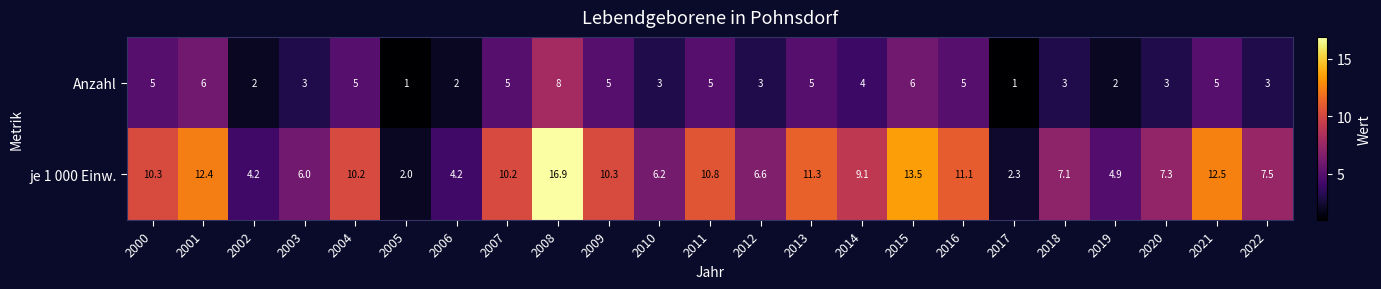

At how many categories does at least one series exceed 15?

1